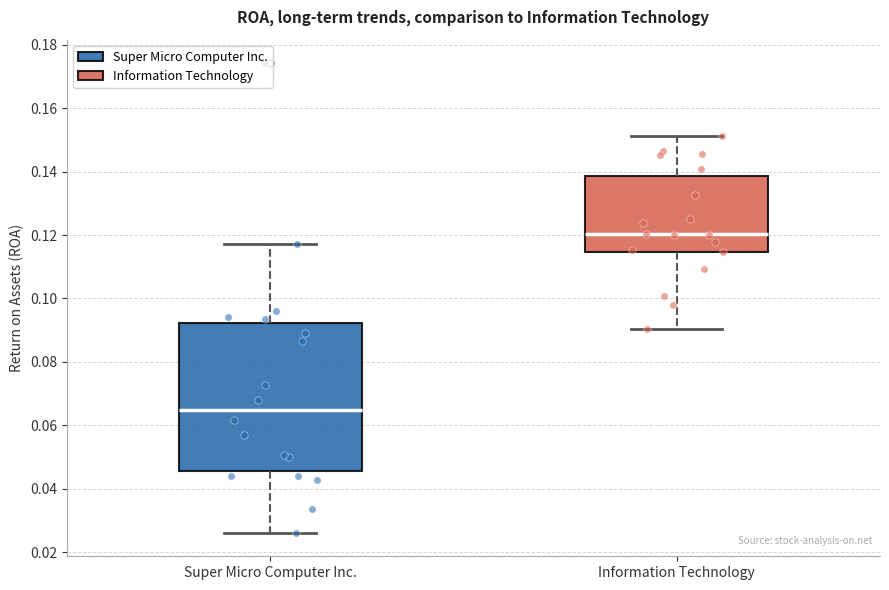

Which box's median line is the lowest?

Super Micro Computer Inc.